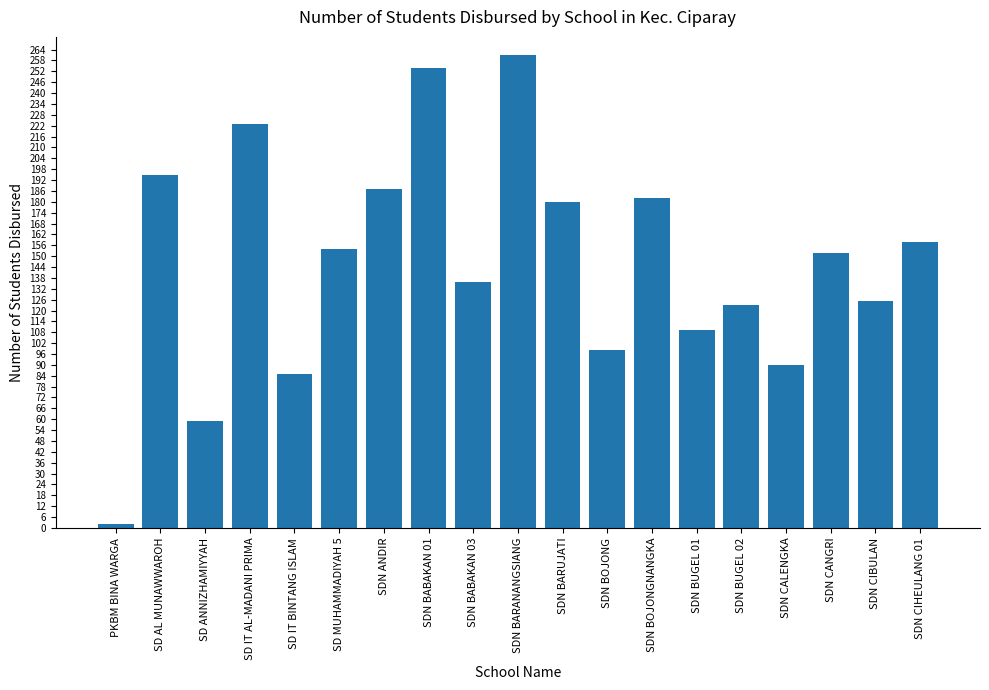

The value at SDN BARANANGSIANG is 125. True or false?

False